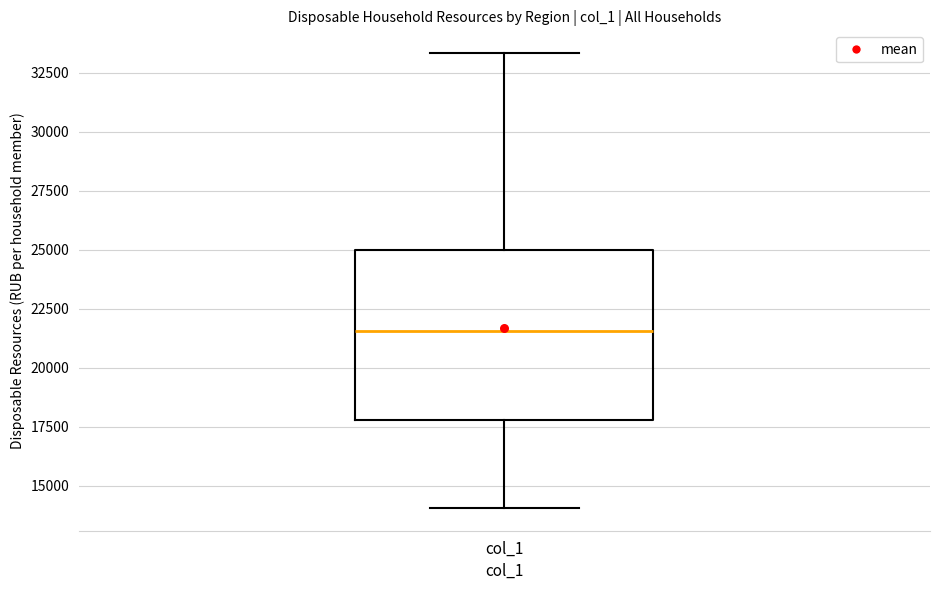

Where is the lower edge of the box for col_1 on the y-axis? The values are not printed on the chart, so give them approximately, as read against the axis.

18000